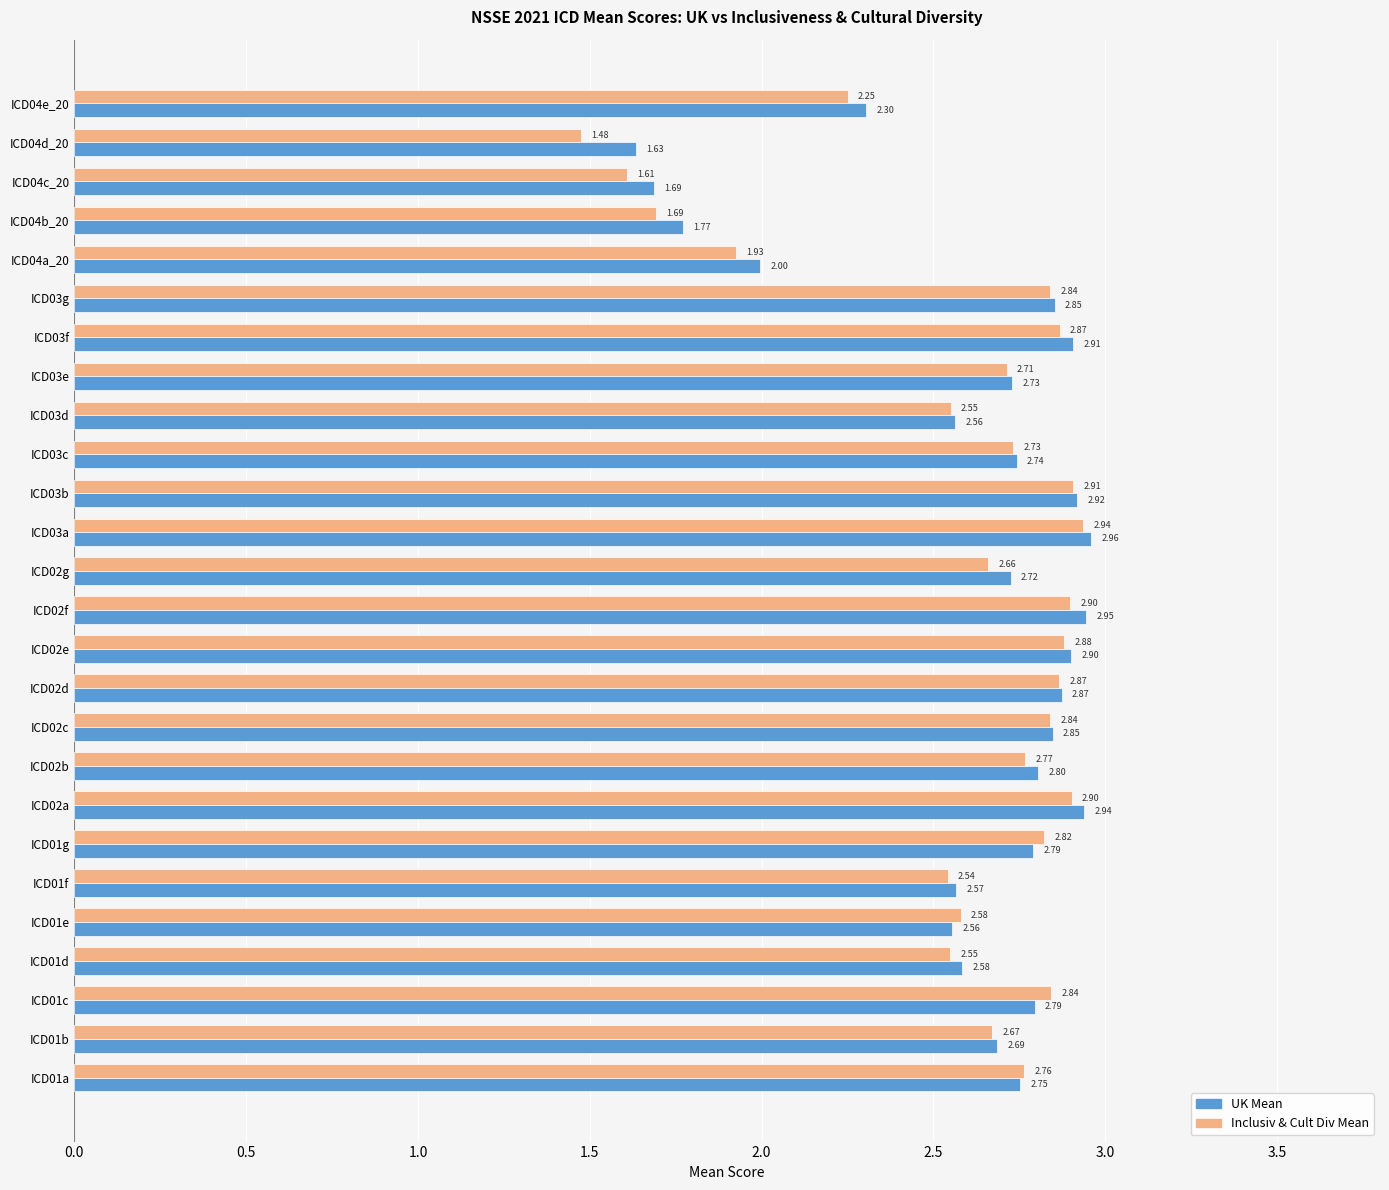

Which series has the largest range (max minus min)?

Inclusiv & Cult Div Mean